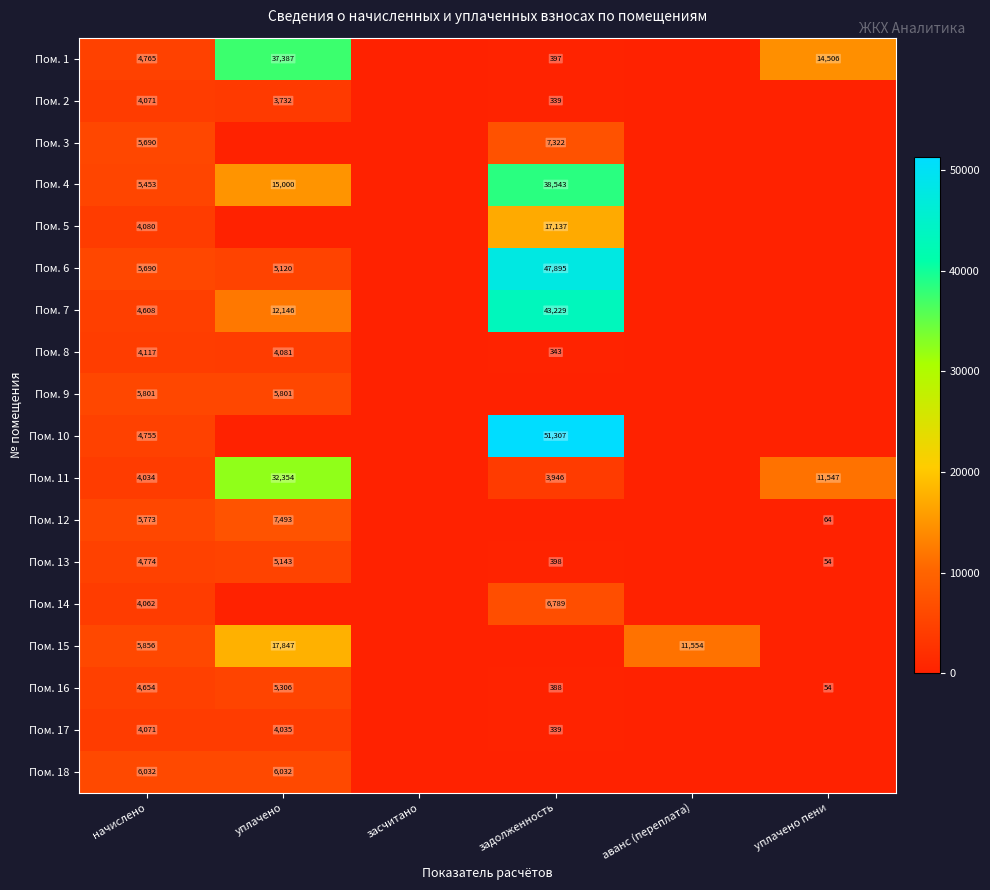

Is it true that Пом. 15 equals 5856 at начислено?

True